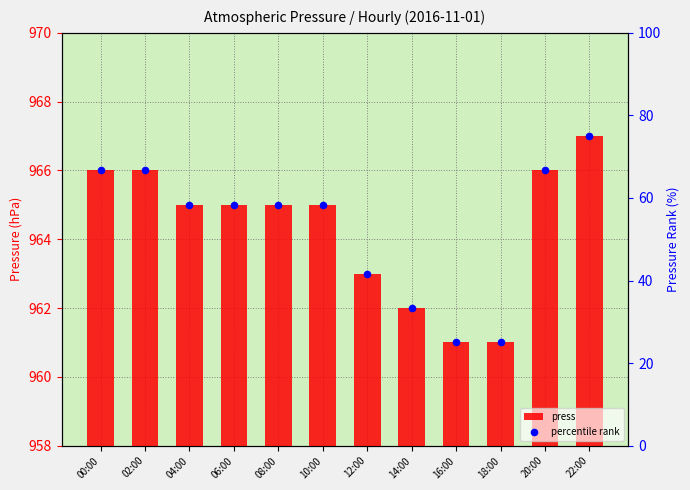

Is the value of percentile rank at 16:00 greater than the value of press at 06:00?

No